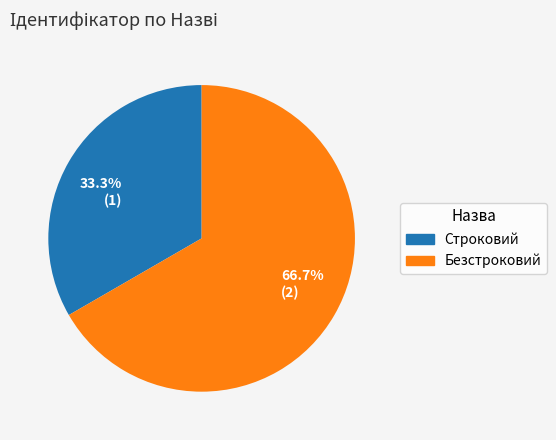

Is the sum of 33.3% (1) and 66.7% (2) greater than half?

Yes